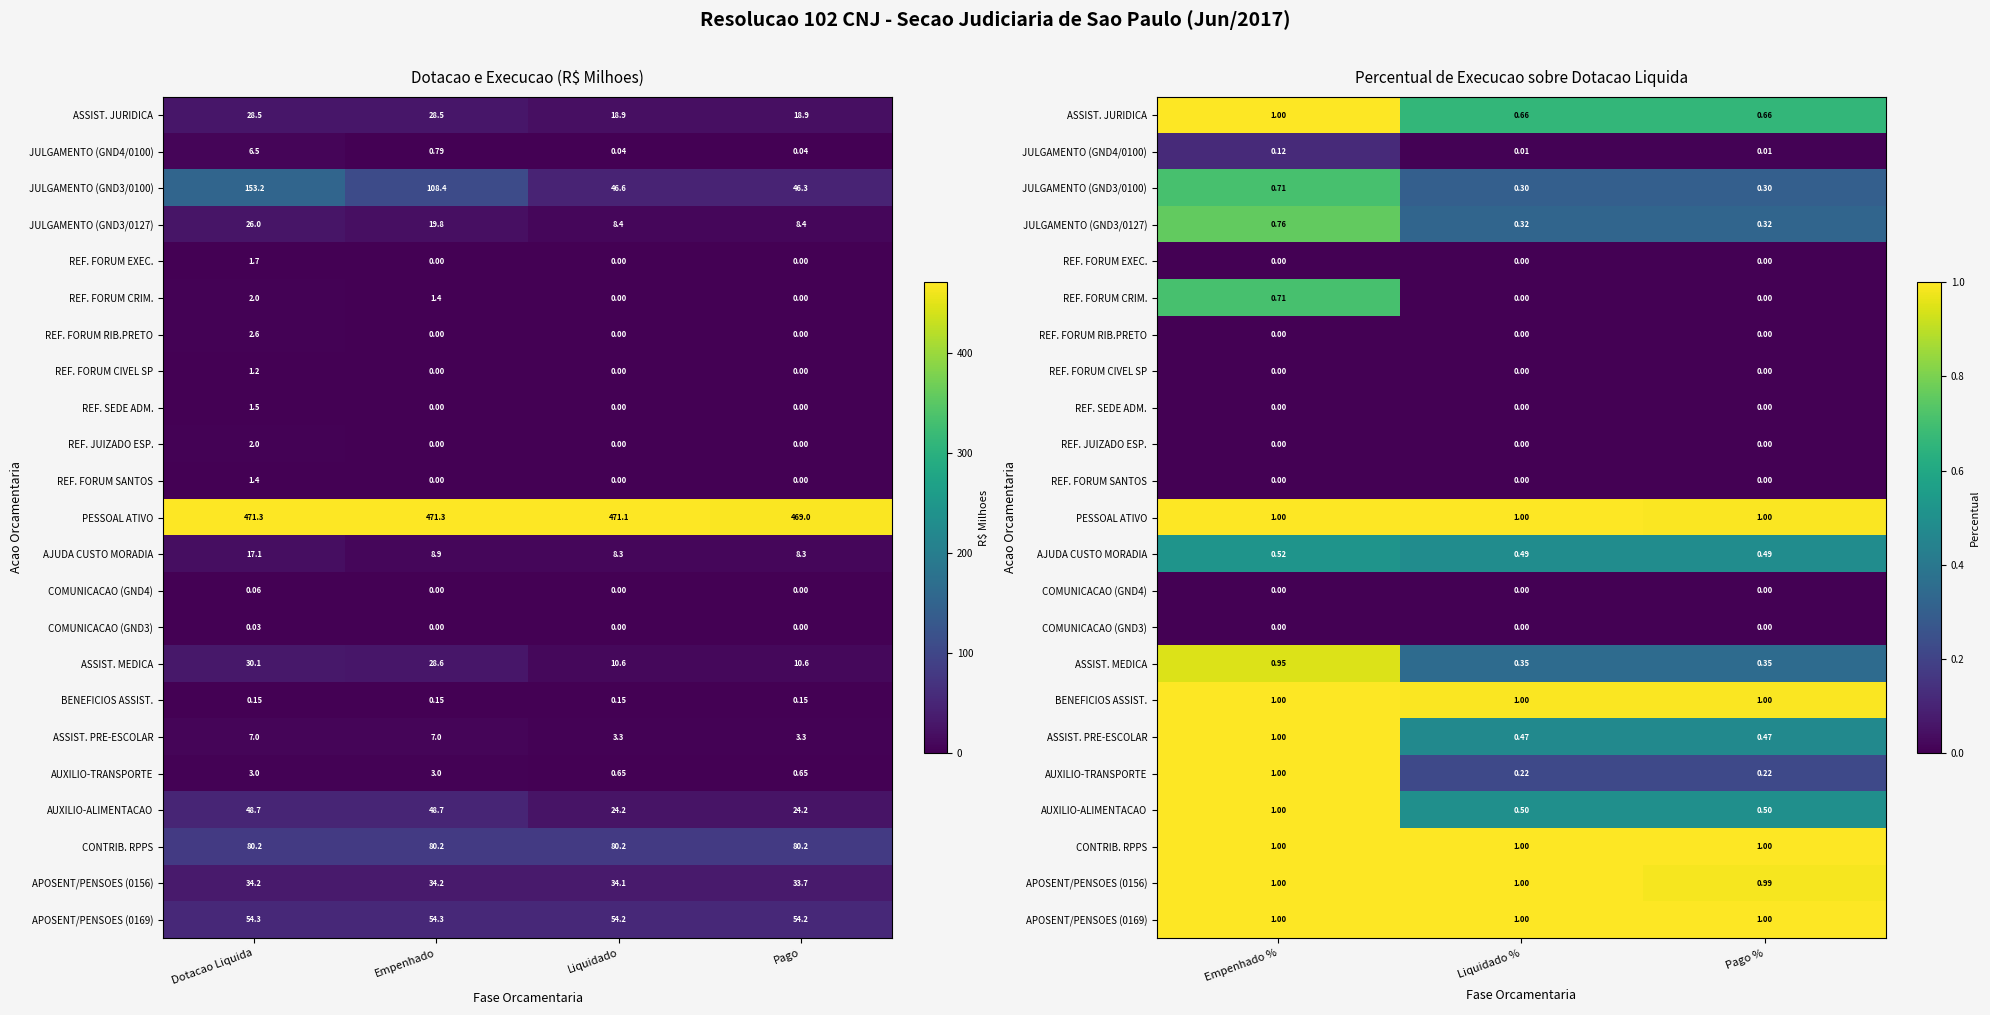

Is it true that APOSENT/PENSOES (0156) equals 1.6 at Liquidado %?

False